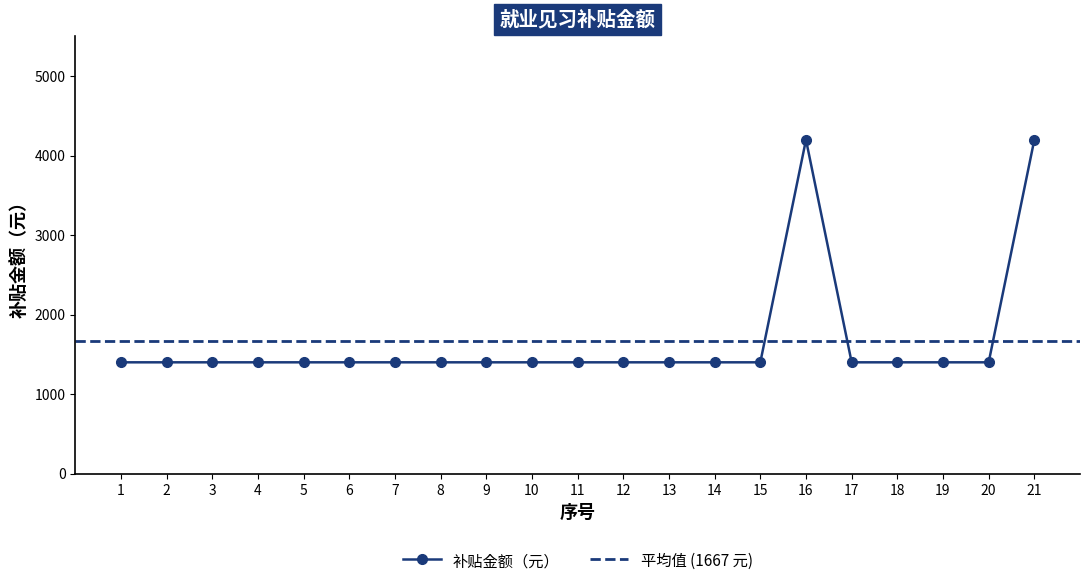

Reading left to right, transcribe all the data shown in this chart.

1=1400	2=1400	3=1400	4=1400	5=1400	6=1400	7=1400	8=1400	9=1400	10=1400	11=1400	12=1400	13=1400	14=1400	15=1400	16=4200	17=1400	18=1400	19=1400	20=1400	21=4200